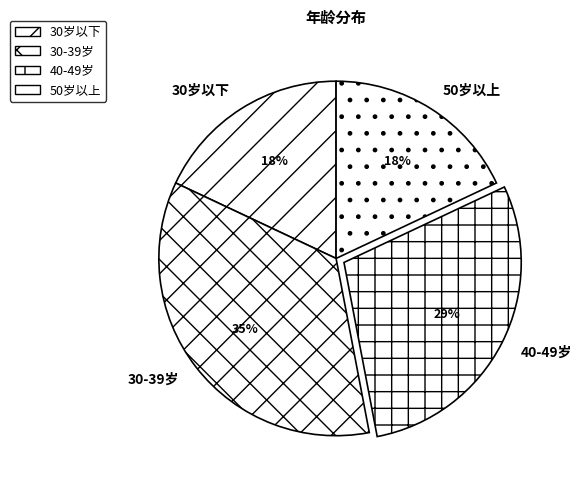

Is the sum of 40-49岁 and 50岁以上 greater than half?

No